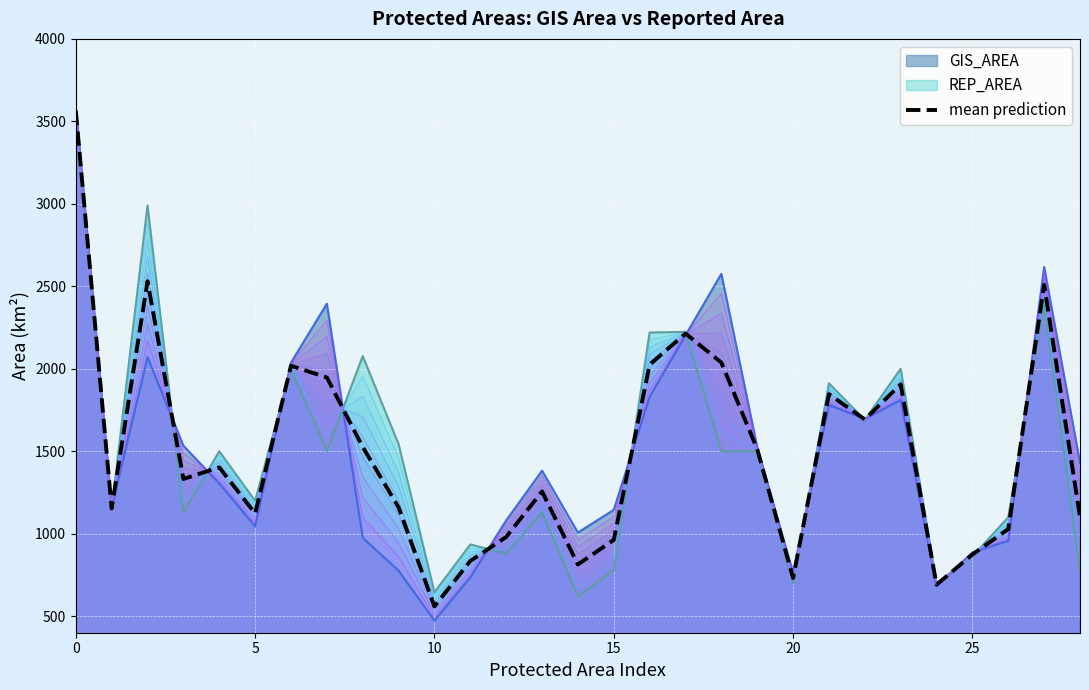

Approximately how many times larger is the value at 22 compared to 27?

0.7